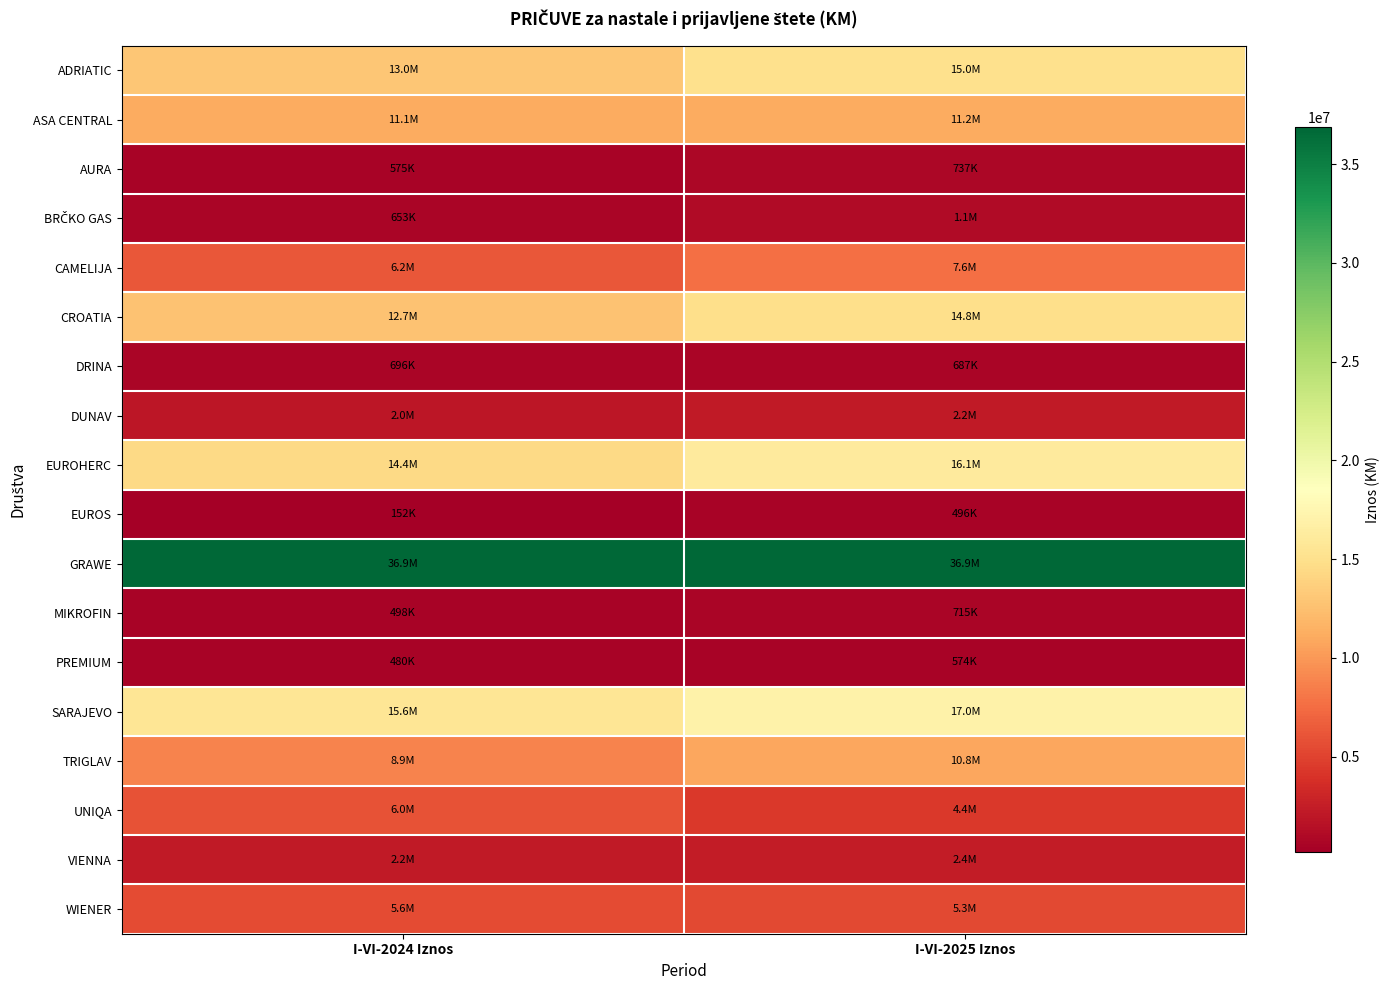

At which category is the sum across all series the highest?

I-VI-2025 Iznos